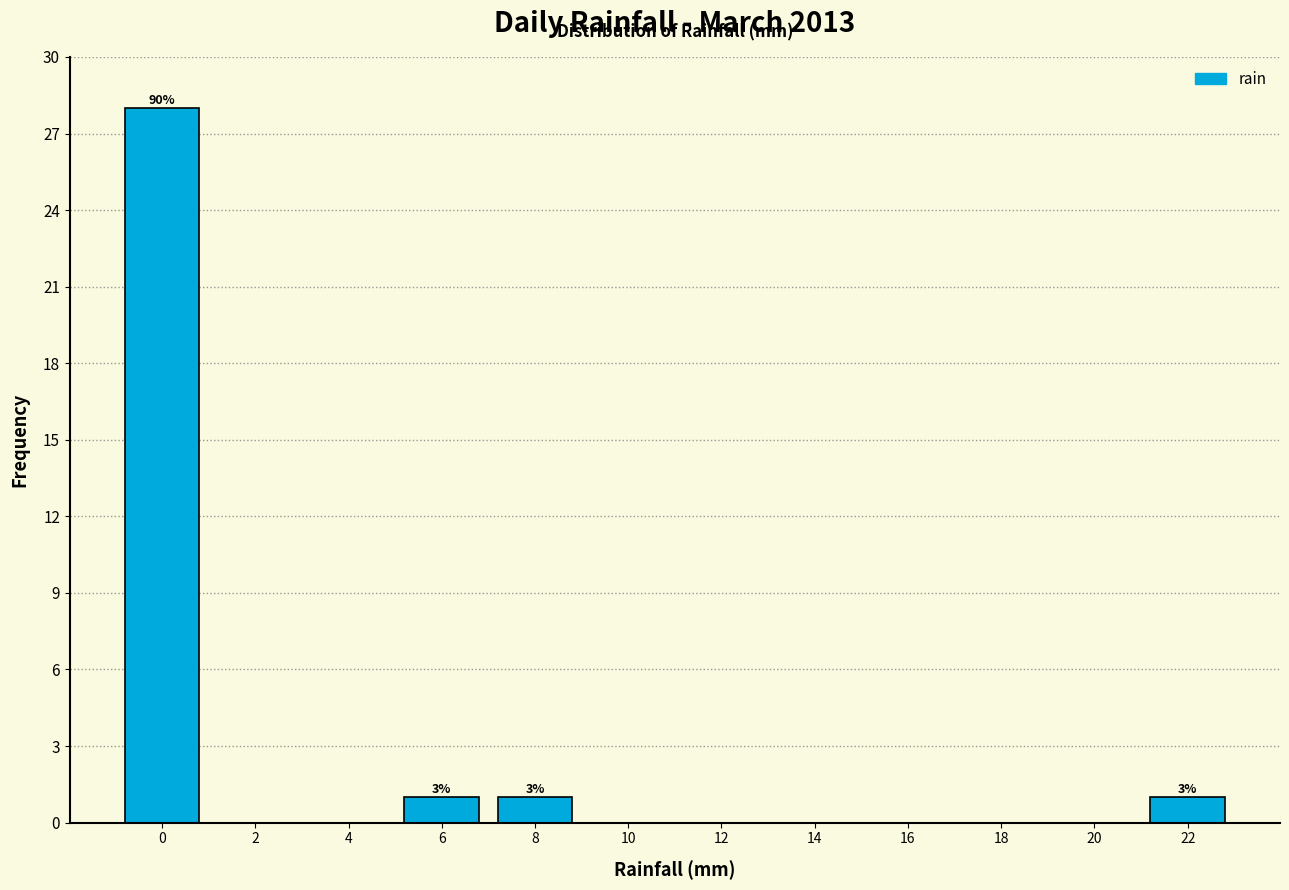

Reading right to left, extract all data points from this chart.

22=1	20=0	18=0	16=0	14=0	12=0	10=0	8=1	6=1	4=0	2=0	0=28